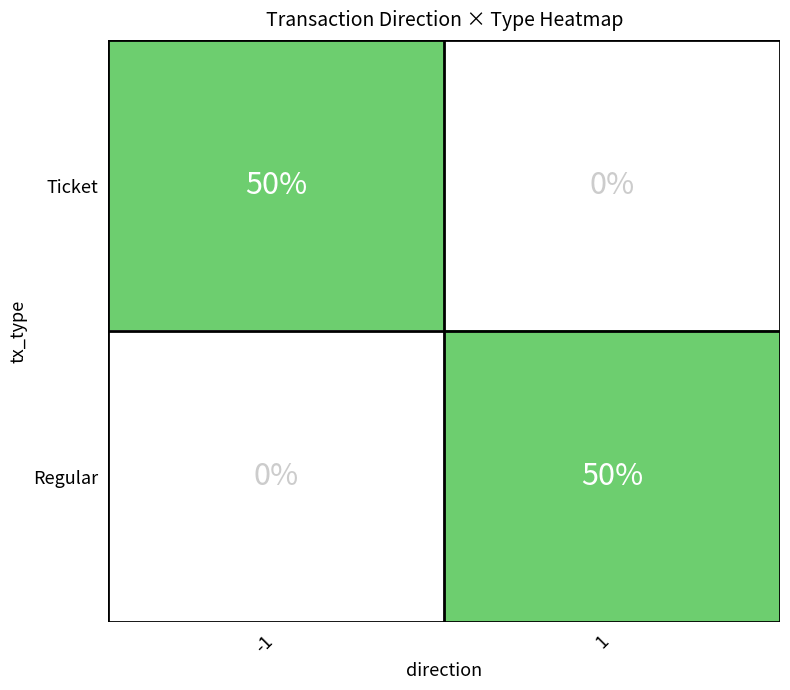

What is the greatest value displayed?

50